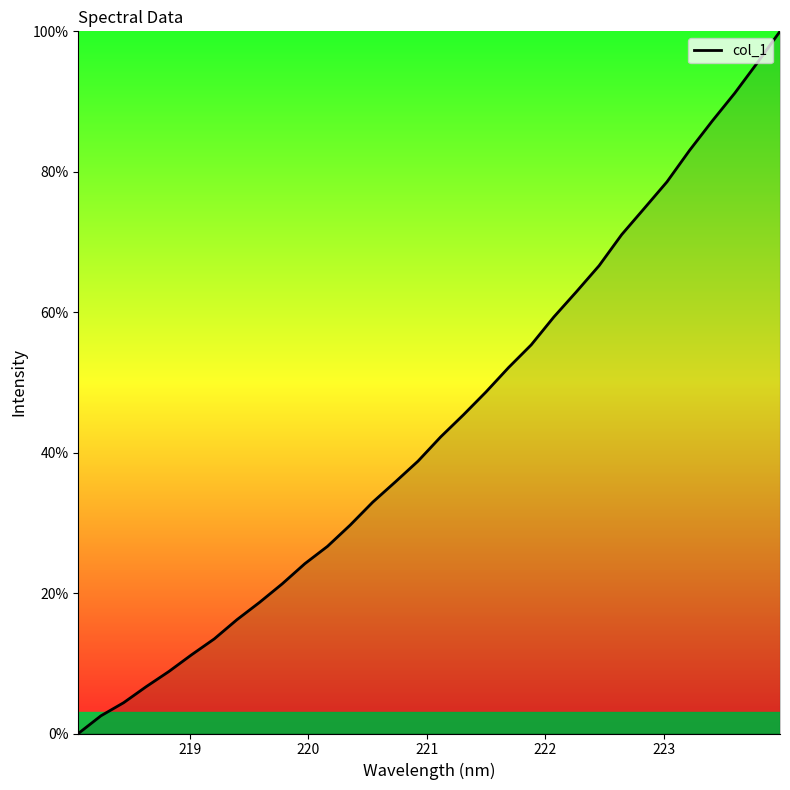

What is the greatest value displayed?

100.0